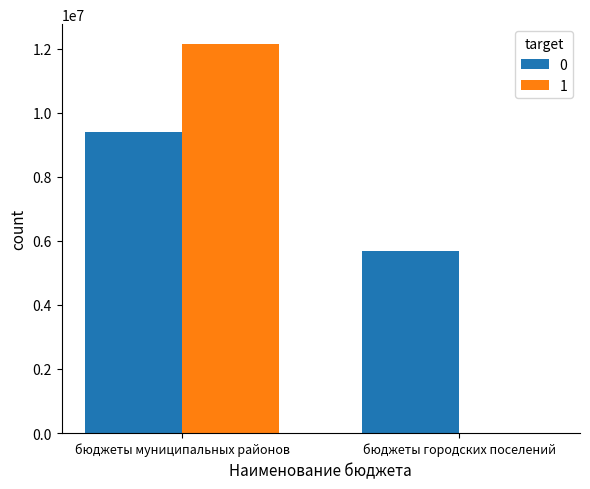

What is the sum of the 0 values at бюджеты городских поселений and бюджеты муниципальных районов?

15057205.0